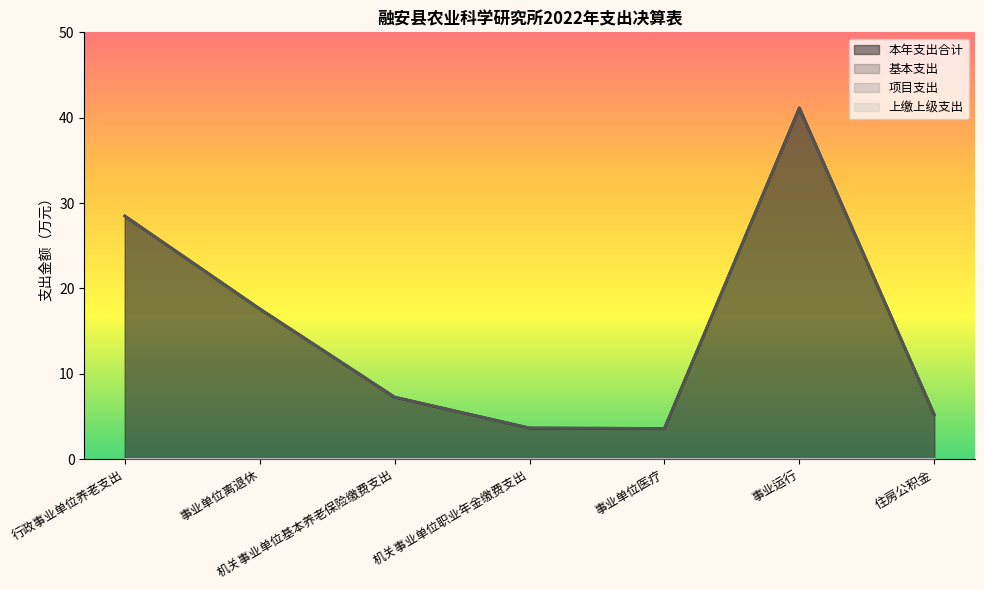

Reading left to right, list all the values displayed in this chart.

本年支出合计: 28.5	17.6	7.2	3.6	3.6	41.1	5.2
基本支出: 28.5	17.6	7.2	3.6	3.6	41.1	5.2